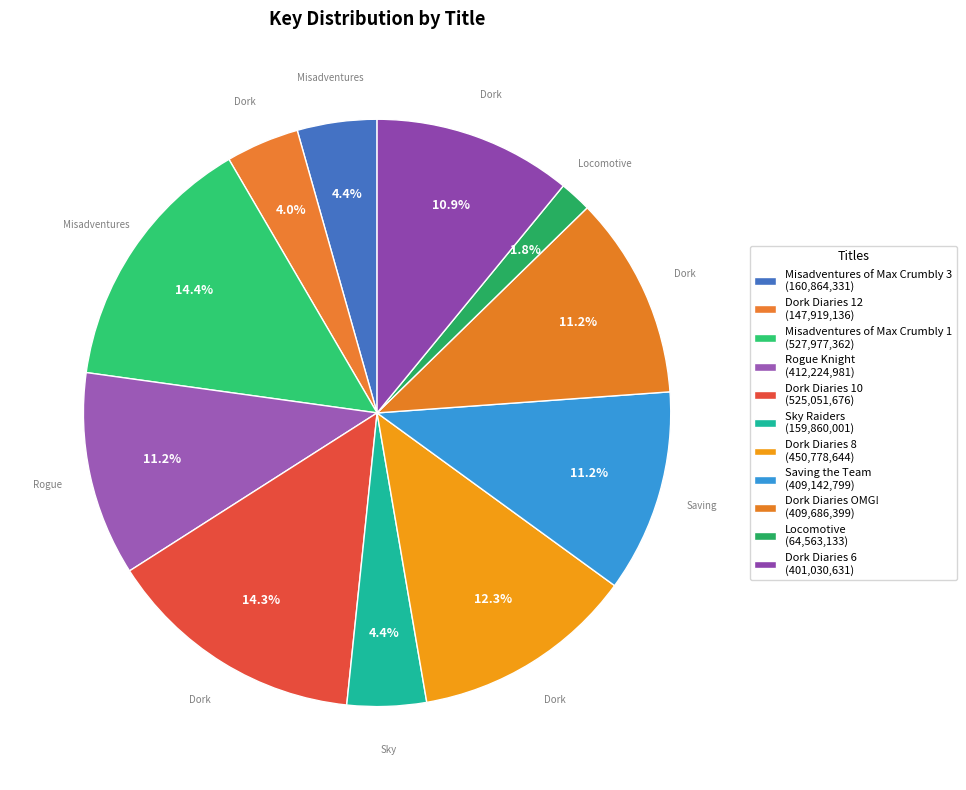

To the nearest percent, what is the difference between the Dork Diaries 8 and Misadventures of Max Crumbly 3 slice percentages?

8%